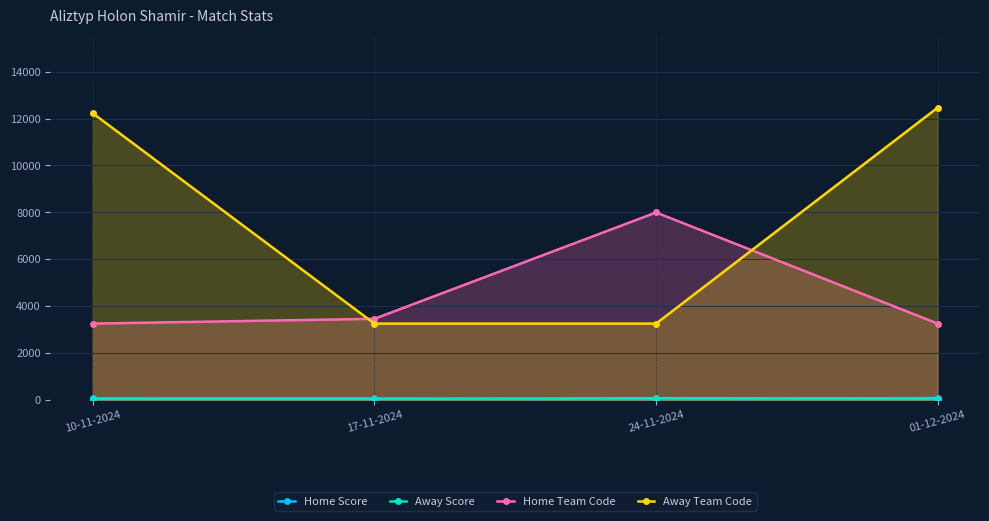

At which label does Away Score first exceed 47?

24-11-2024